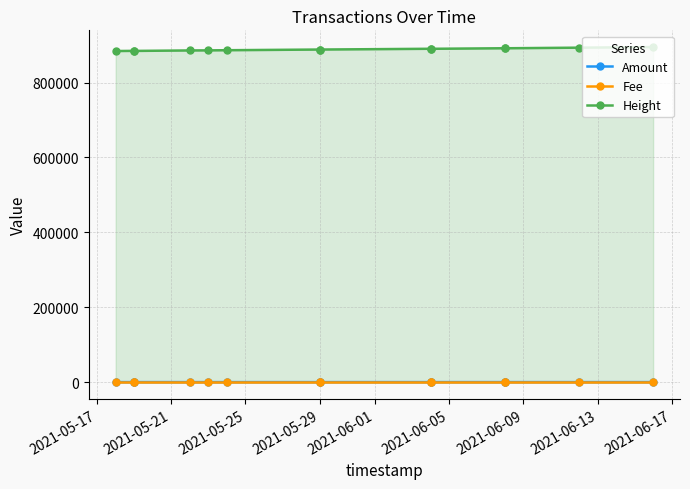

Rank the series by their maximum value, from highest to lowest.

Height, Amount, Fee